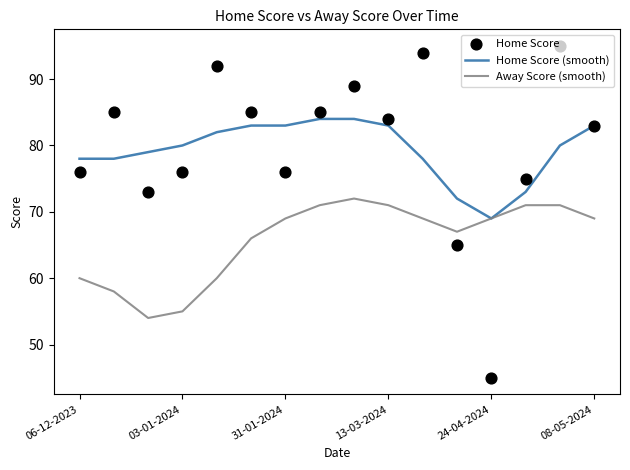

Which series has the largest total across all categories?

Home Score